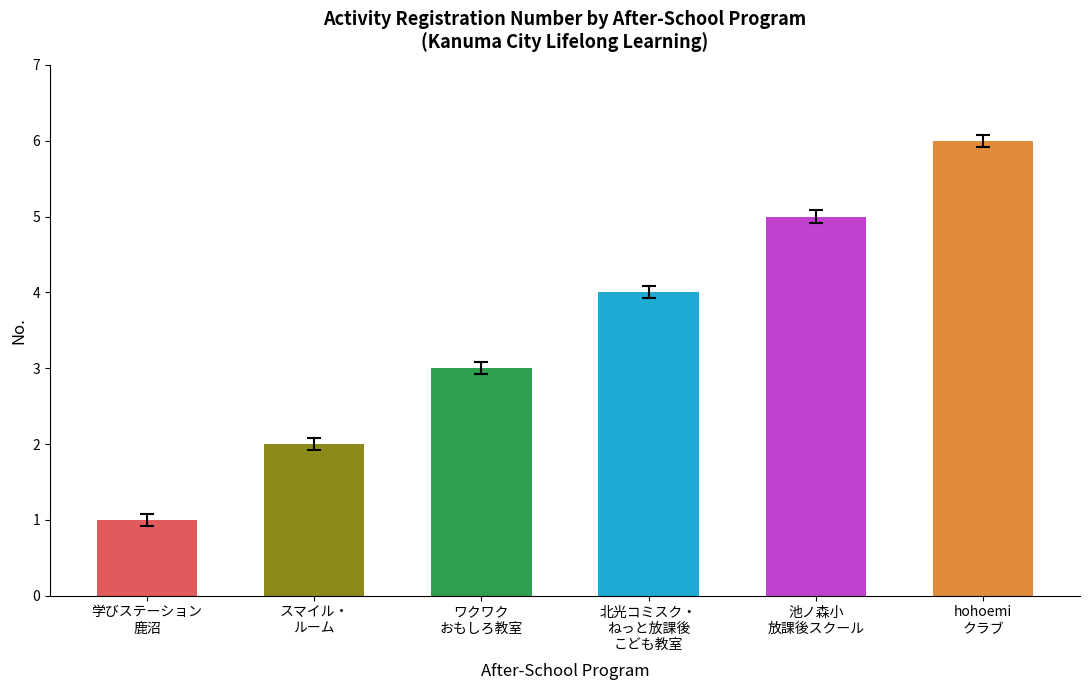

What is the label of the 3rd bar from the right?

北光コミスク・ねっと放課後こども教室